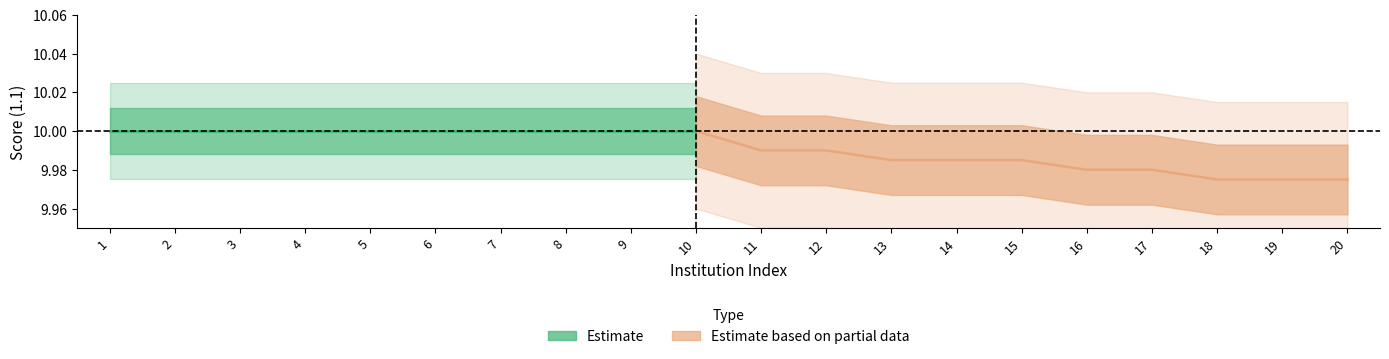

Which has a higher value, 2 or 14?

2